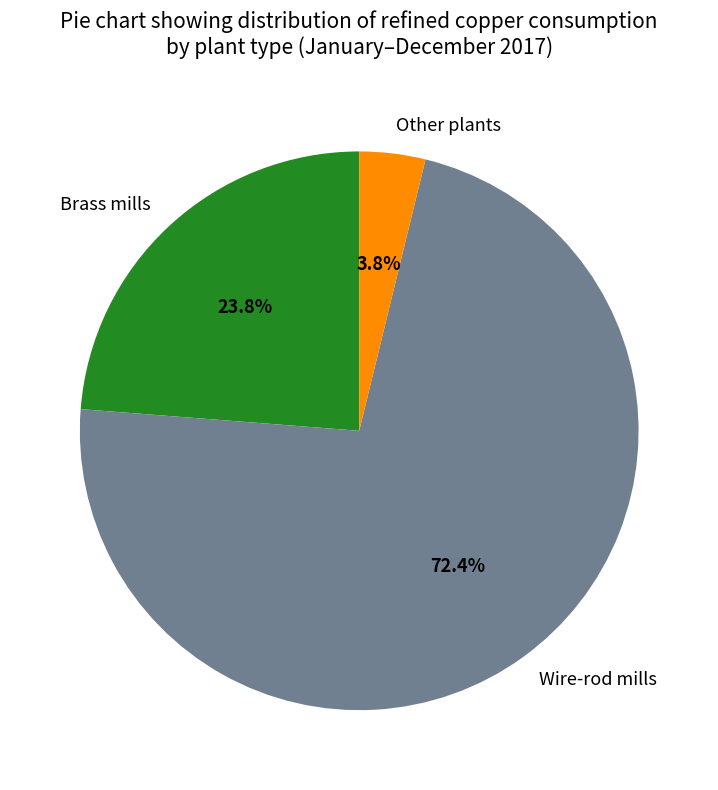

How many slices are in this pie chart?

3